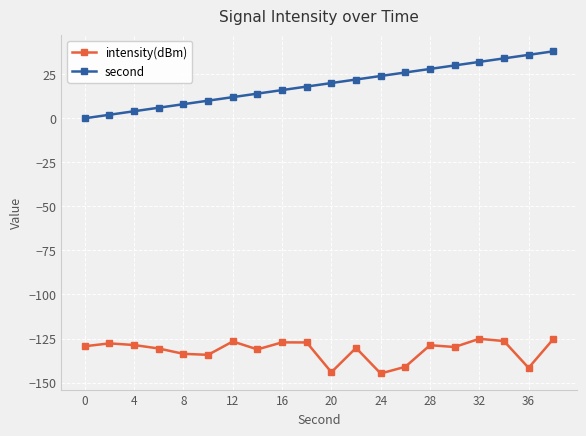

How many distinct data groups are displayed?

2